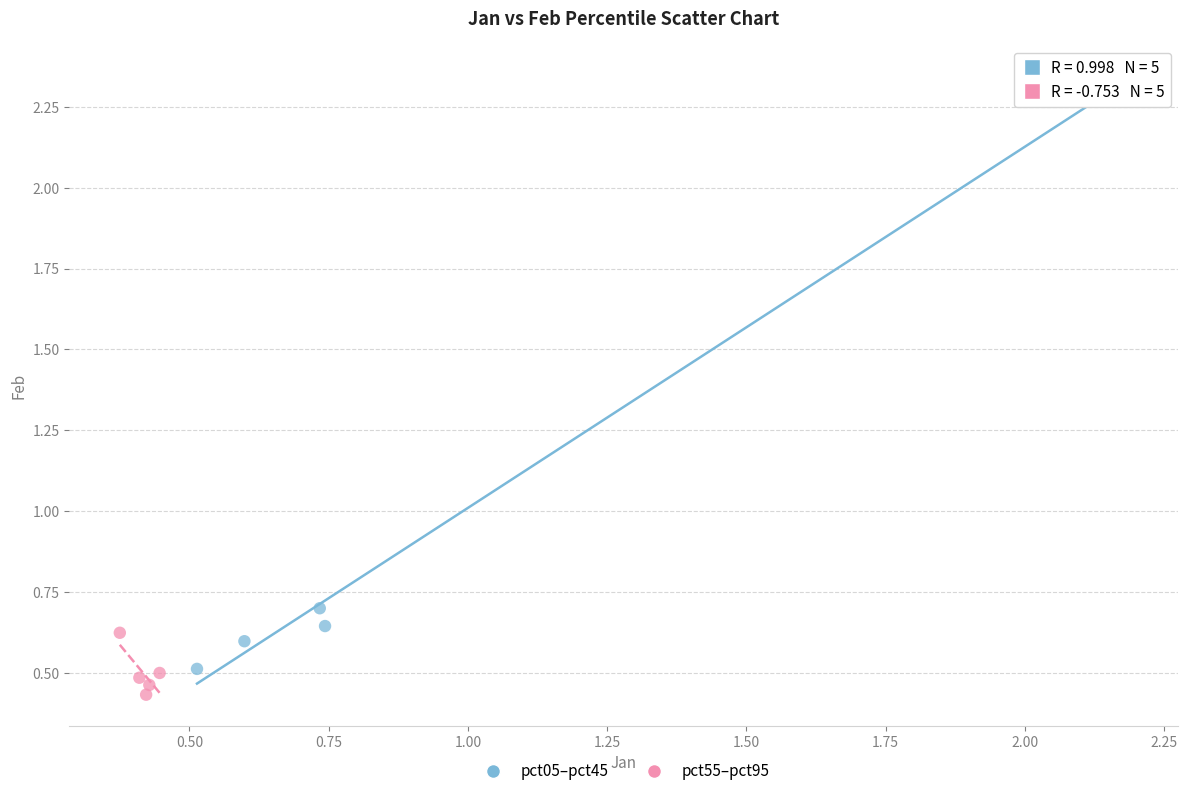

Which series reaches the minimum Y coordinate?

pct55–pct95